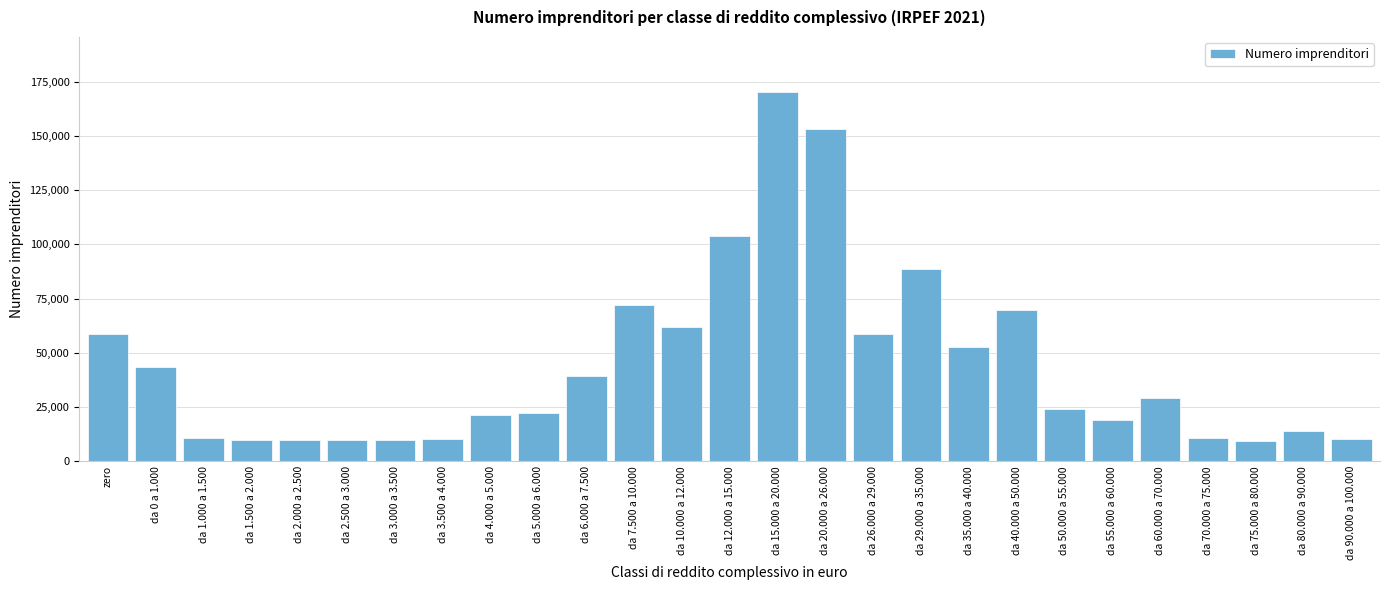

Which has a higher value, da 90.000 a 100.000 or da 6.000 a 7.500?

da 6.000 a 7.500